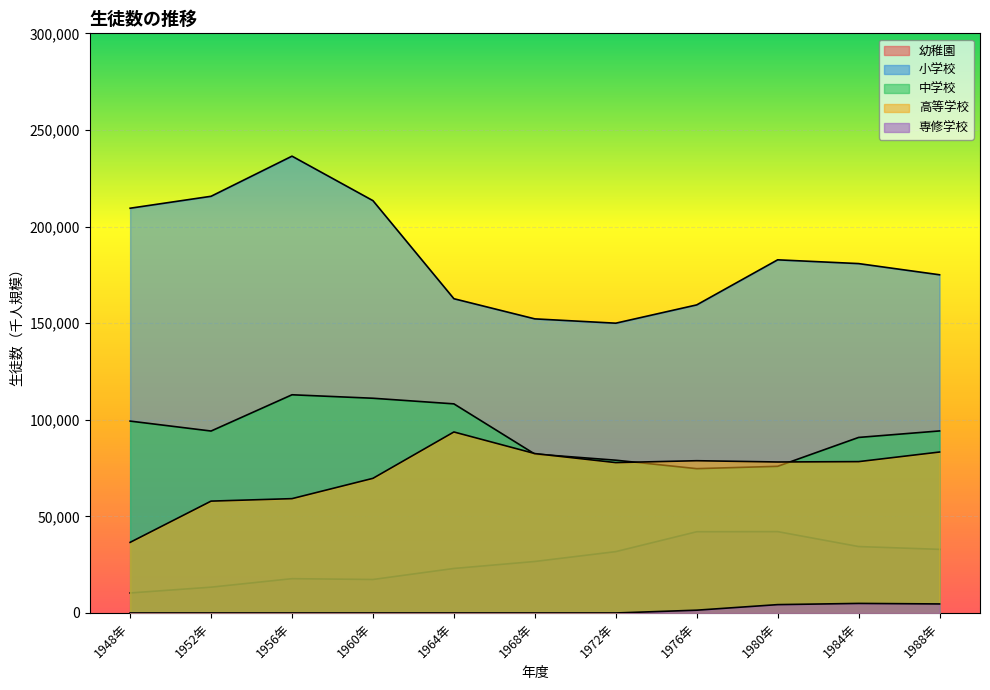

True or false: 小学校 has more than 2 points higher than both neighbors.

False